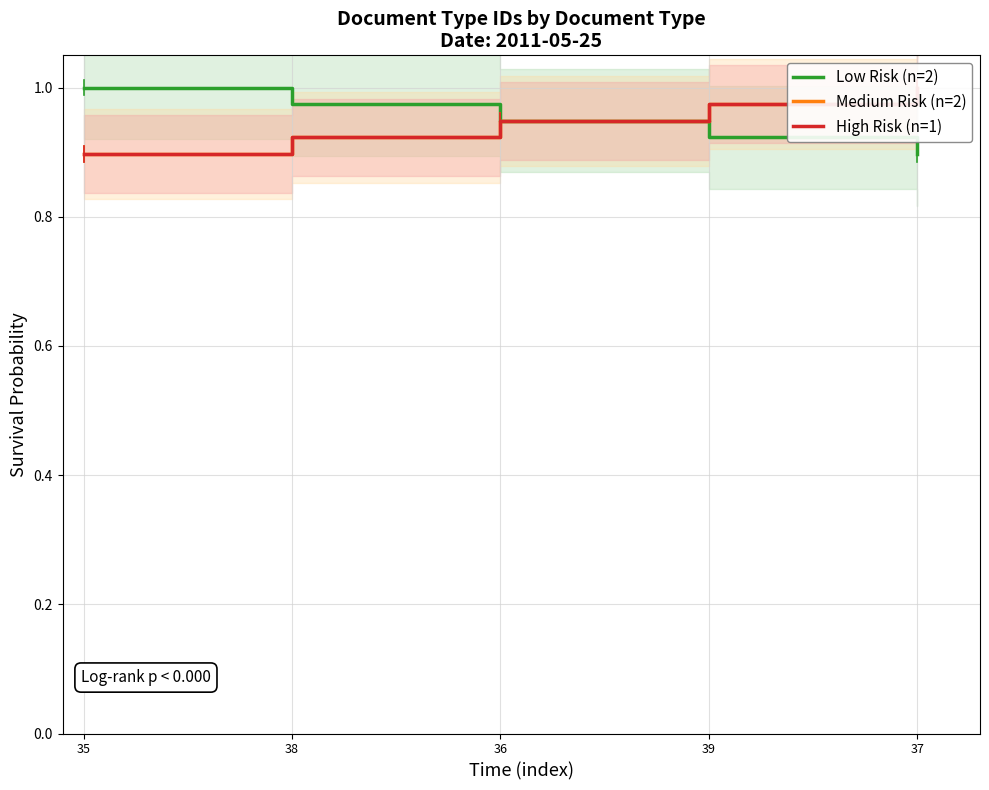

How many distinct data groups are displayed?

3